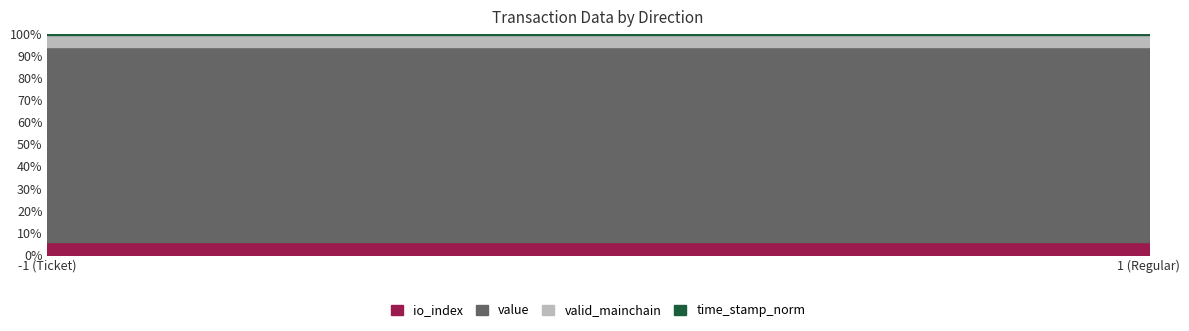

At how many categories does at least one series exceed 14?

2